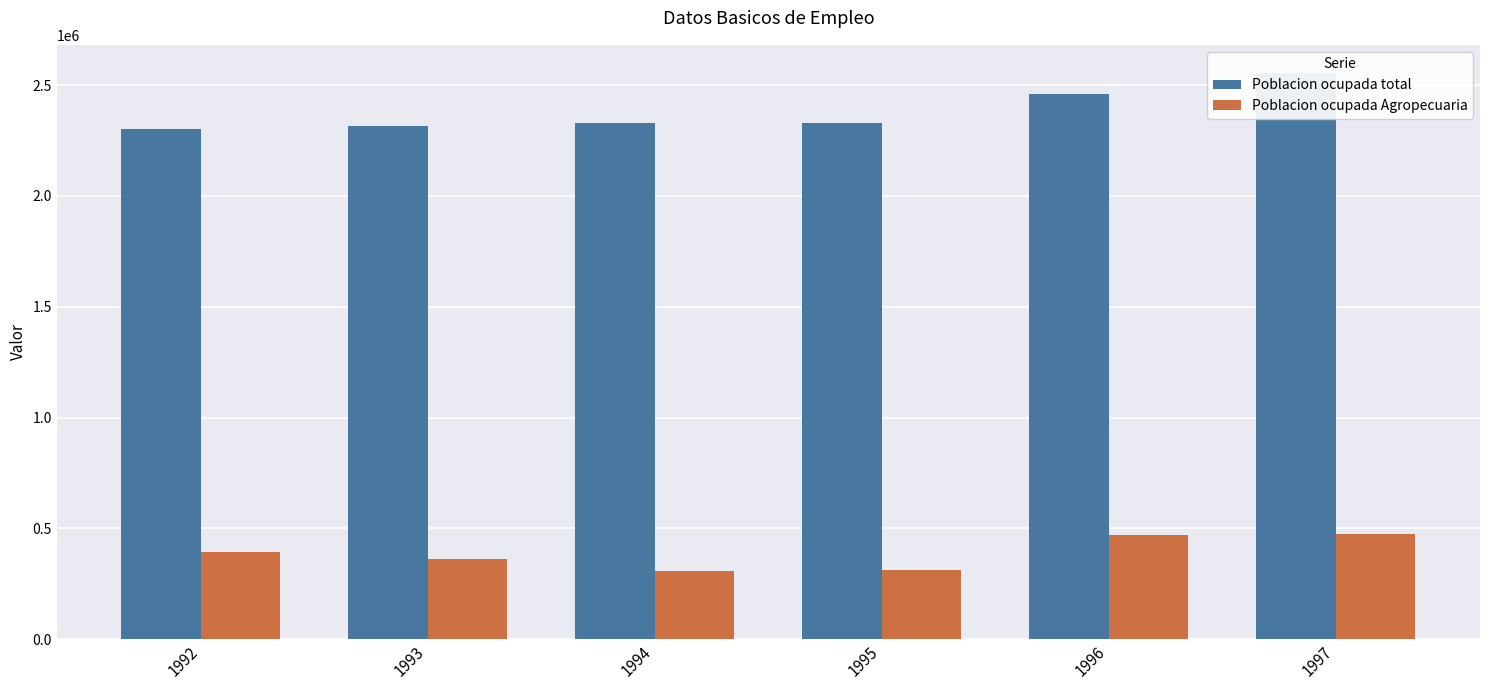

Reading left to right, what are all the values shown in this chart?

Poblacion ocupada total: 1992=2300608	1993=2314177	1994=2329357	1995=2327968	1996=2460825	1997=2554241
Poblacion ocupada Agropecuaria: 1992=393680	1993=360317	1994=306015	1995=313066	1996=470359	1997=473376